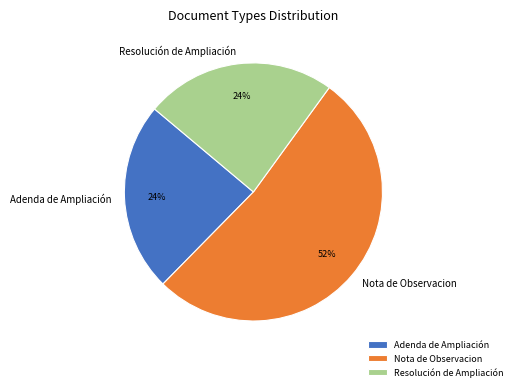

Approximately how many times larger is the value at Nota de Observacion compared to Adenda de Ampliación?

2.2